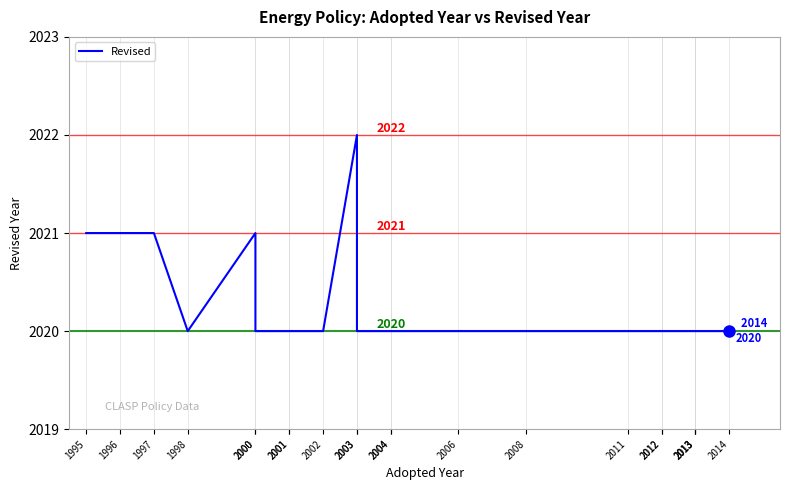

Rank the categories by value from lowest to highest.

1998, 2000, 2001, 2001, 2002, 2003, 2004, 2004, 2006, 2008, 2011, 2012, 2012, 2013, 2013, 2013, 2014, 1995, 1996, 1997, 2000, 2003